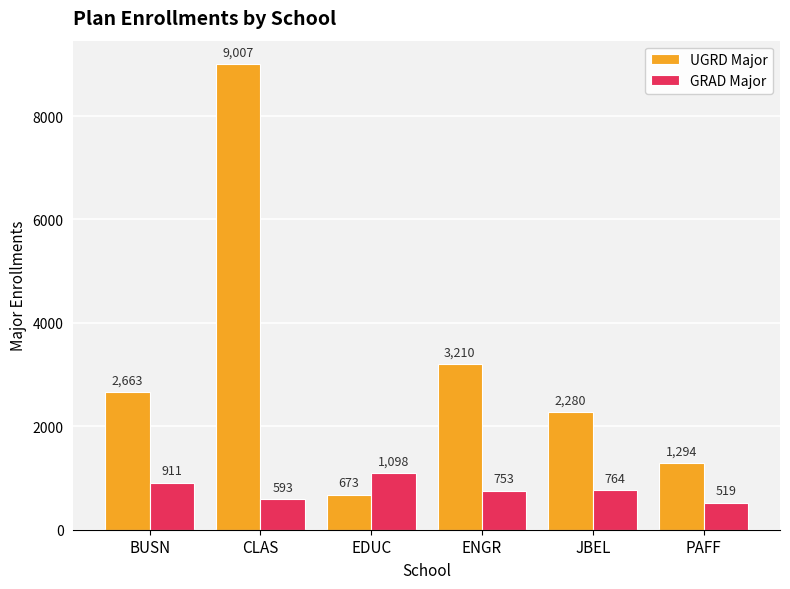

List the labels in order of UGRD Major value, largest first.

CLAS, ENGR, BUSN, JBEL, PAFF, EDUC